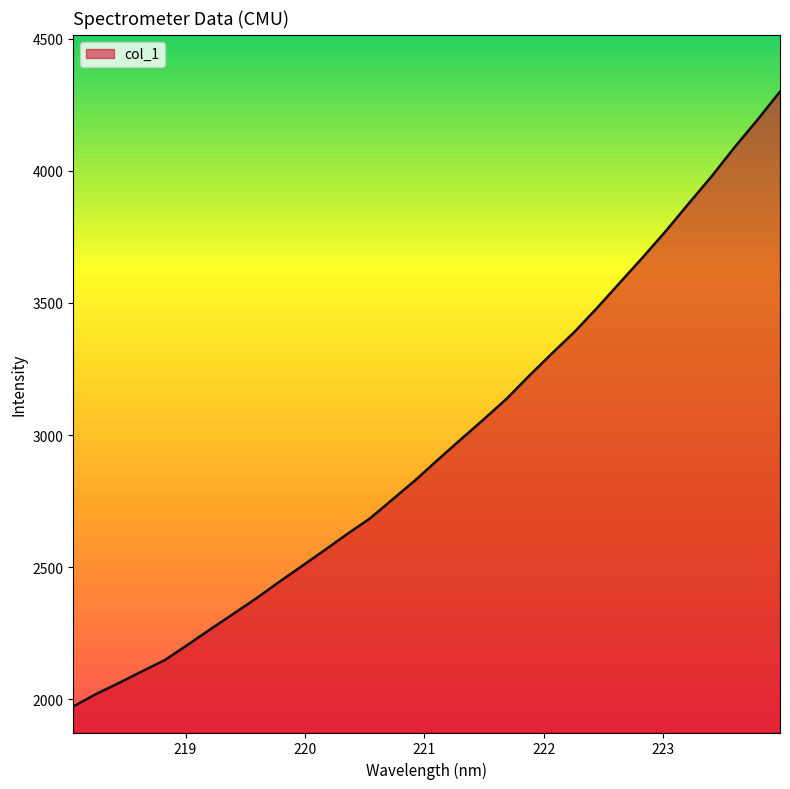

What is the difference between the maximum and minimum values?

2328.3